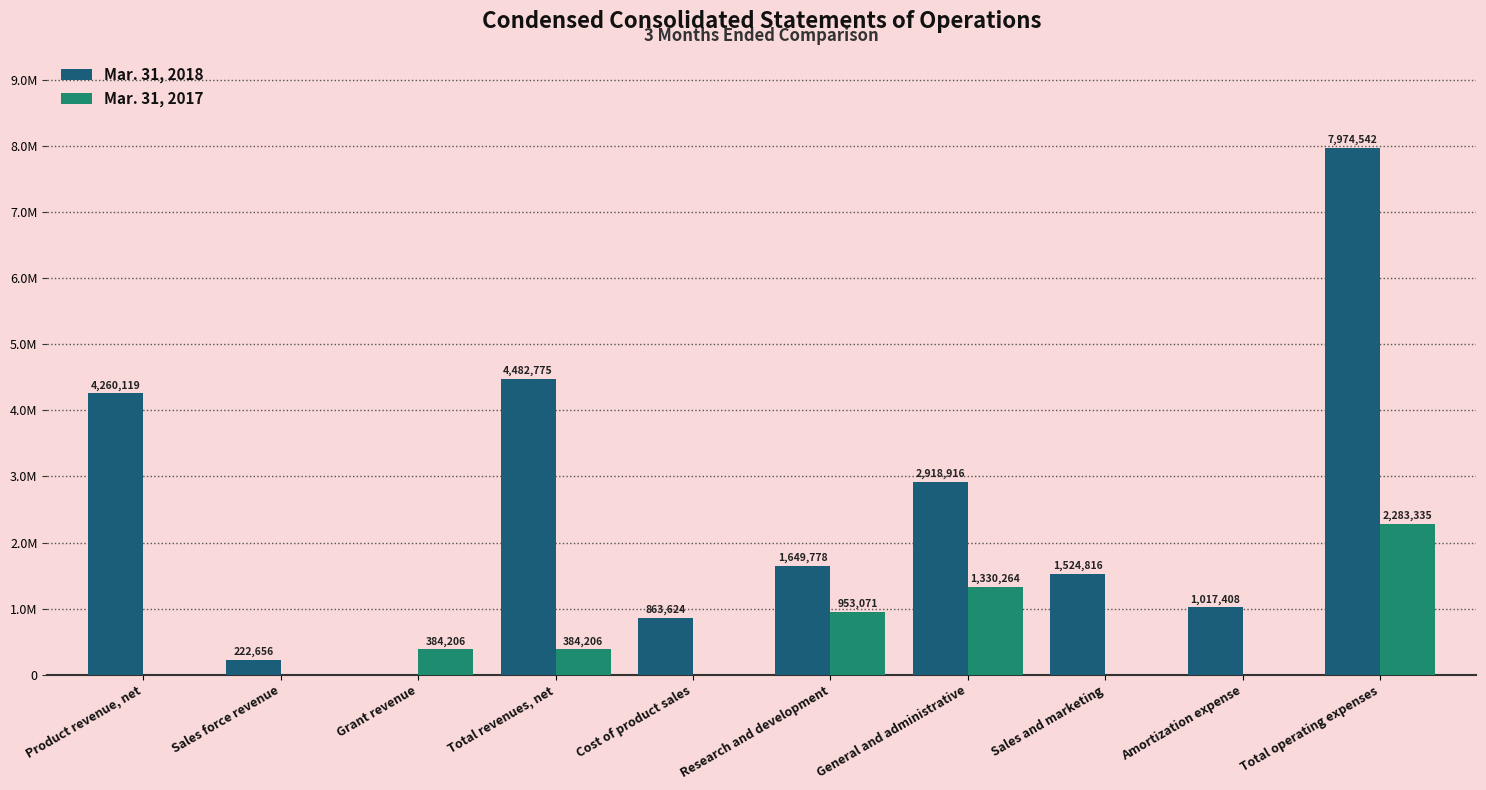

Reading left to right, transcribe all the data shown in this chart.

Mar. 31, 2018: Product revenue, net=4260119	Sales force revenue=222656	Grant revenue=0	Total revenues, net=4482775	Cost of product sales=863624	Research and development=1649778	General and administrative=2918916	Sales and marketing=1524816	Amortization expense=1017408	Total operating expenses=7974542
Mar. 31, 2017: Product revenue, net=0	Sales force revenue=0	Grant revenue=384206	Total revenues, net=384206	Cost of product sales=0	Research and development=953071	General and administrative=1330264	Sales and marketing=0	Amortization expense=0	Total operating expenses=2283335